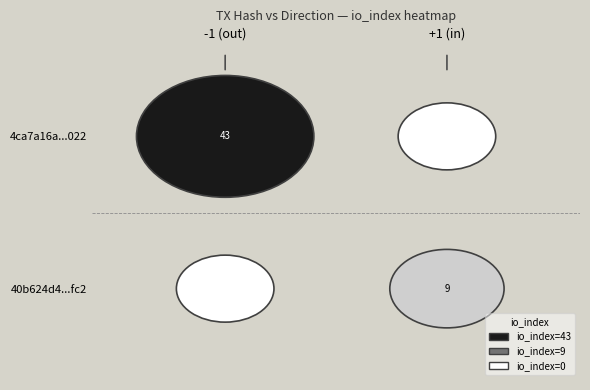

At io_index, list the series in order from smallest to largest.

40b624d4e440984f13b73cfae7d86ac29da7fc2, 4ca7a16a95be29e824577840785401de610c022